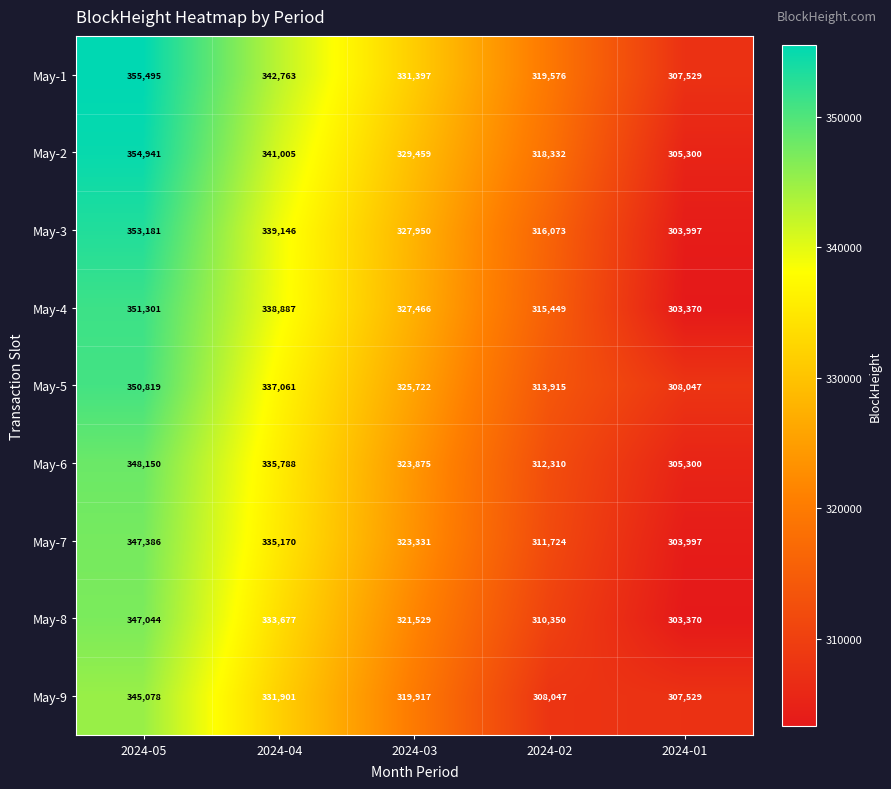

Rank the series by their maximum value, from lowest to highest.

May-9, May-8, May-7, May-6, May-5, May-4, May-3, May-2, May-1